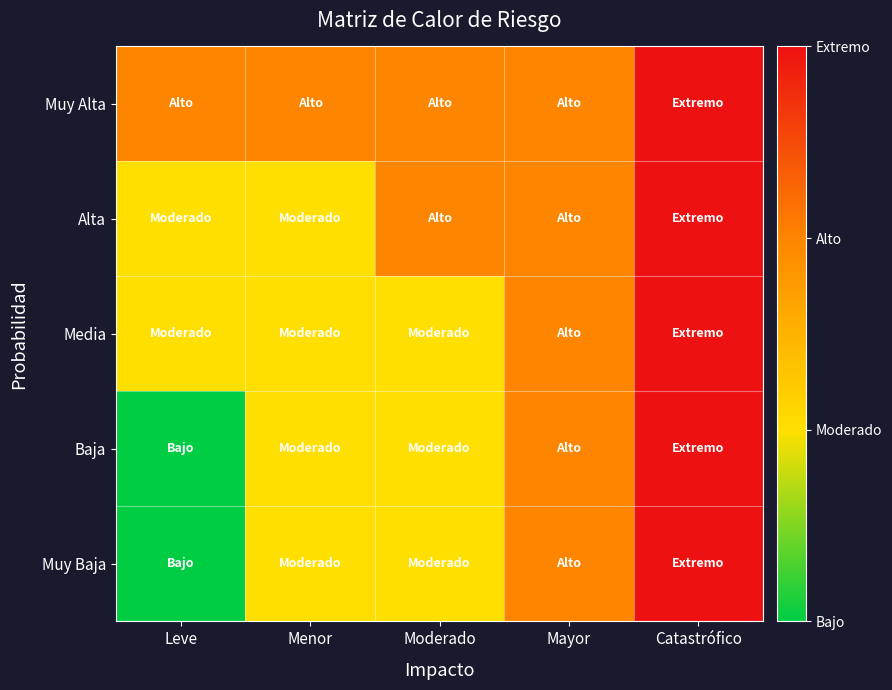

Count the number of categories in the chart.

5